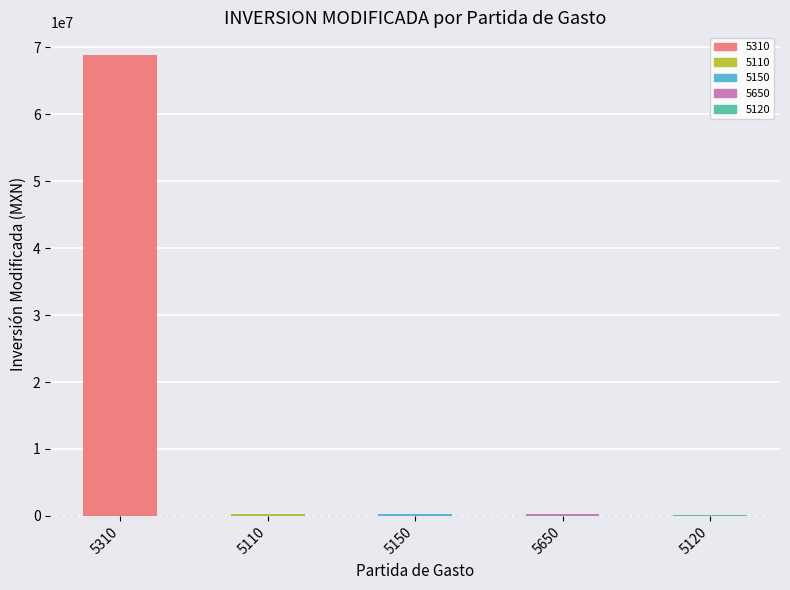

What is the maximum value shown in the chart?

68805616.9